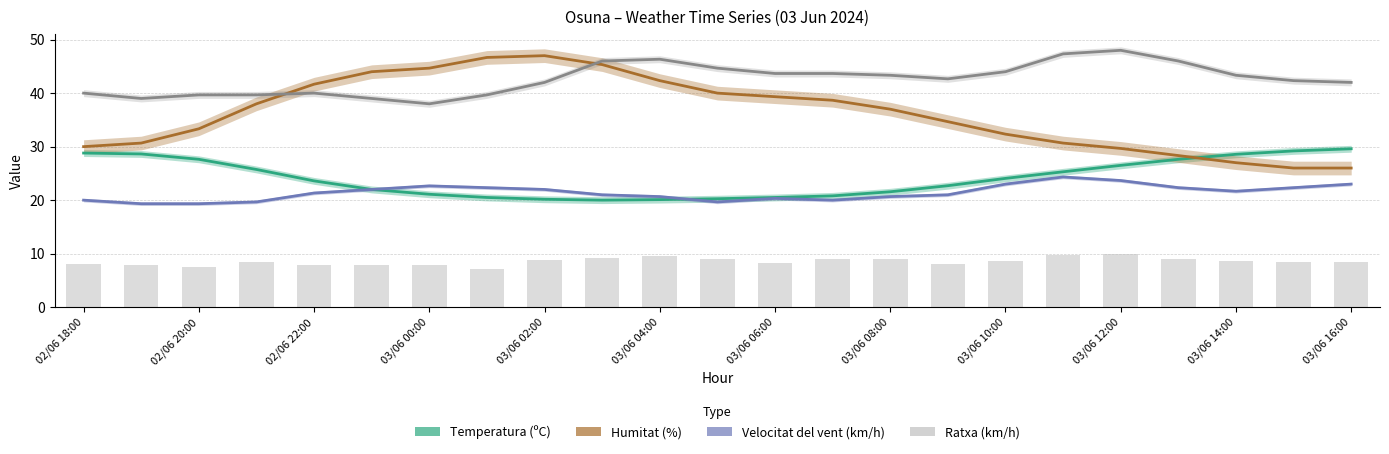

Which category has the highest value across all series?

03/06 12:00